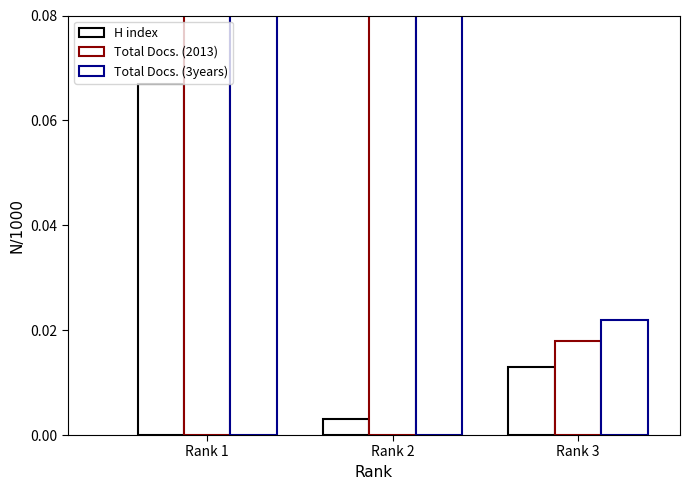

What is the difference between the maximum and minimum values in the Total Docs. (2013) series?

0.9